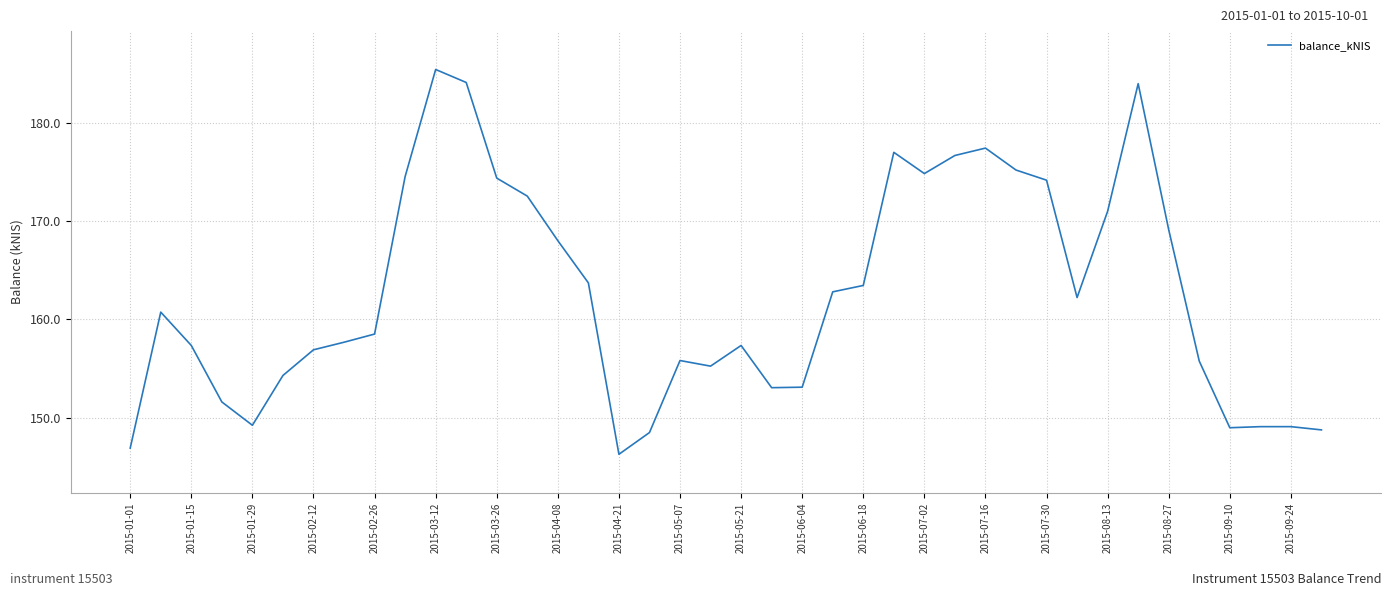

What is the greatest value displayed?

185.4